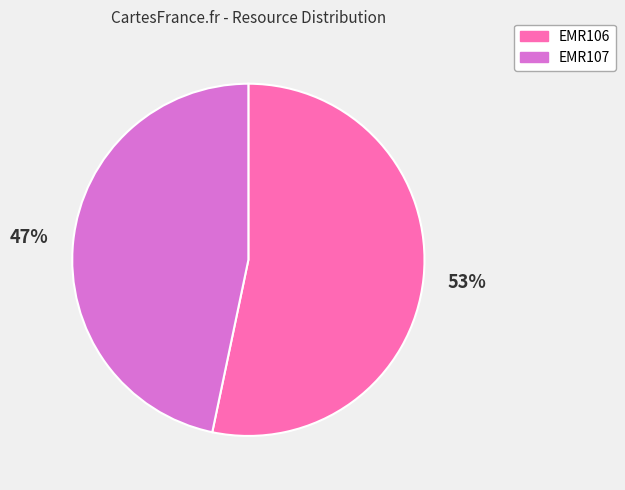

To the nearest percent, what is the average slice percentage?

50%